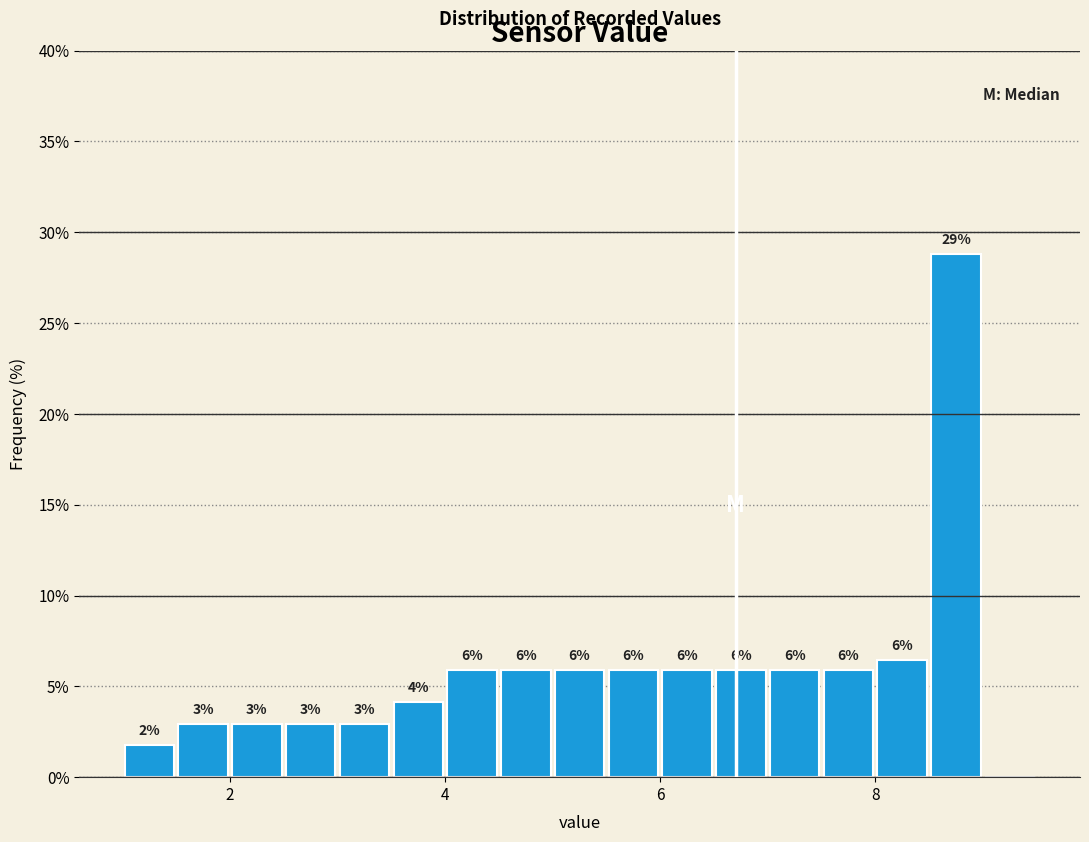

Around what value on the x-axis is the tallest bar? Give the approximate position of its centre, as read against the axis.

8.8